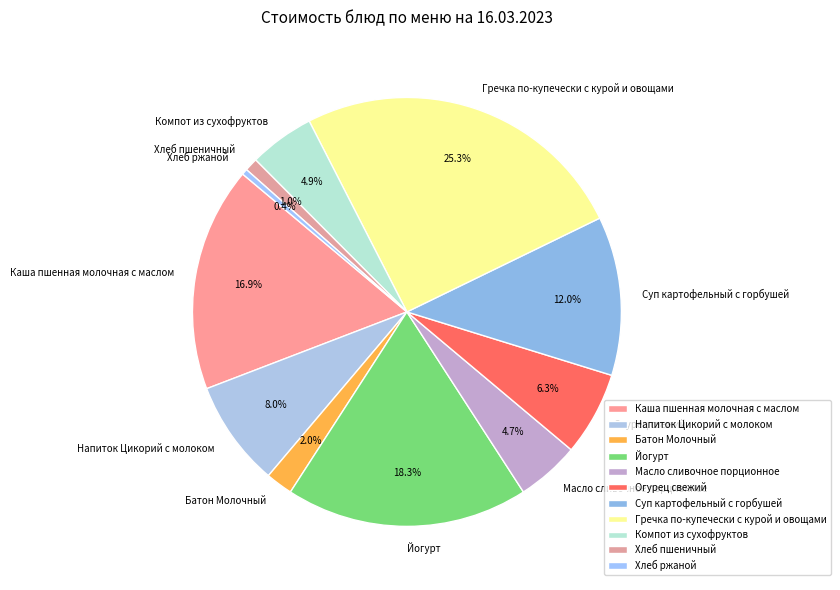

Which category has the smallest portion of the pie?

Хлеб ржаной